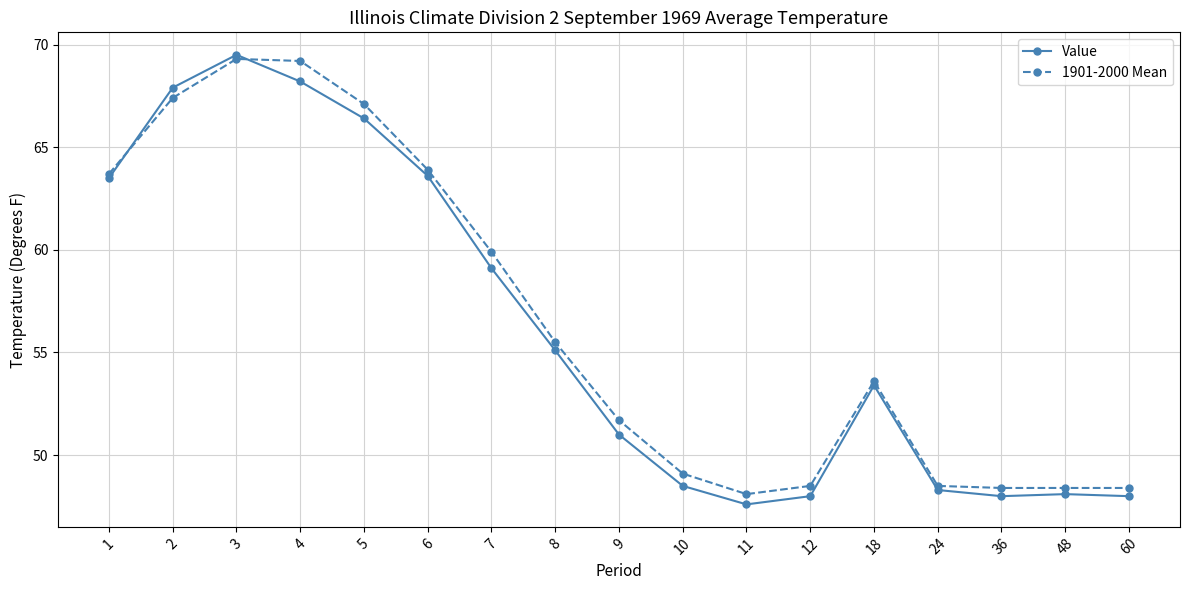

What is the difference between the maximum and minimum values in the 1901-2000 Mean series?

21.2